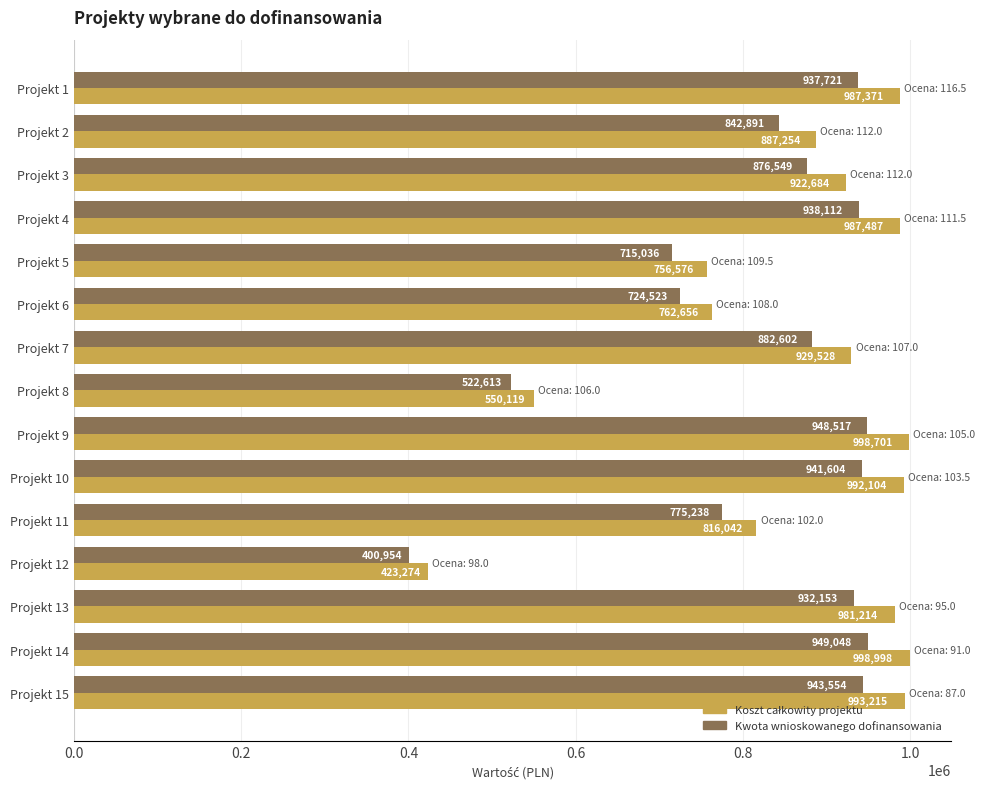

What is the difference between the highest and lowest values at Projekt 10?

50500.0